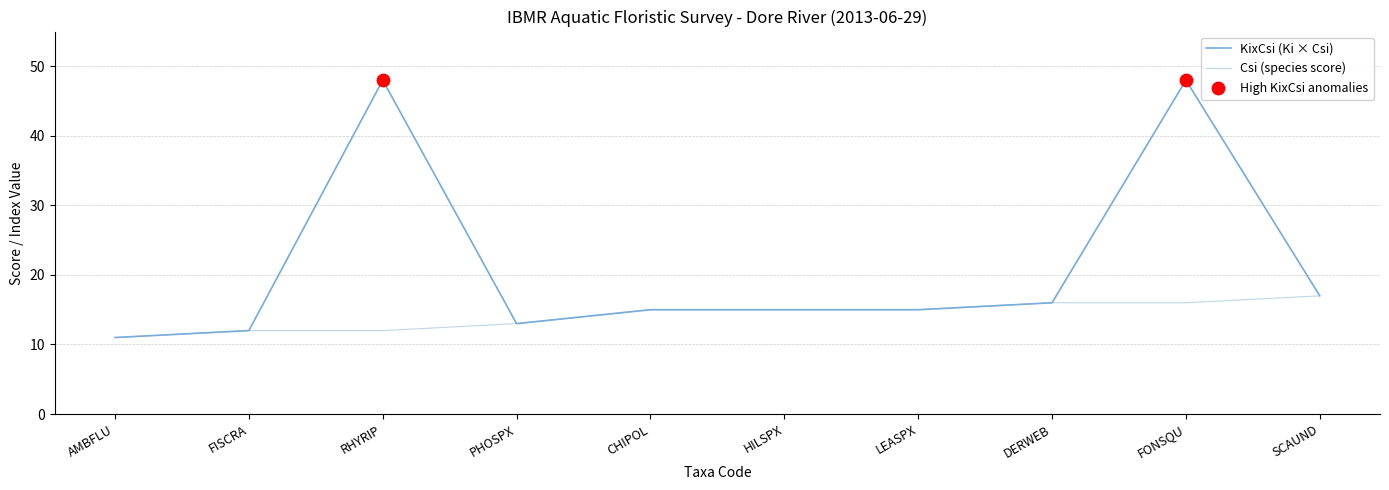

At which category is the sum across all series the highest?

FONSQU